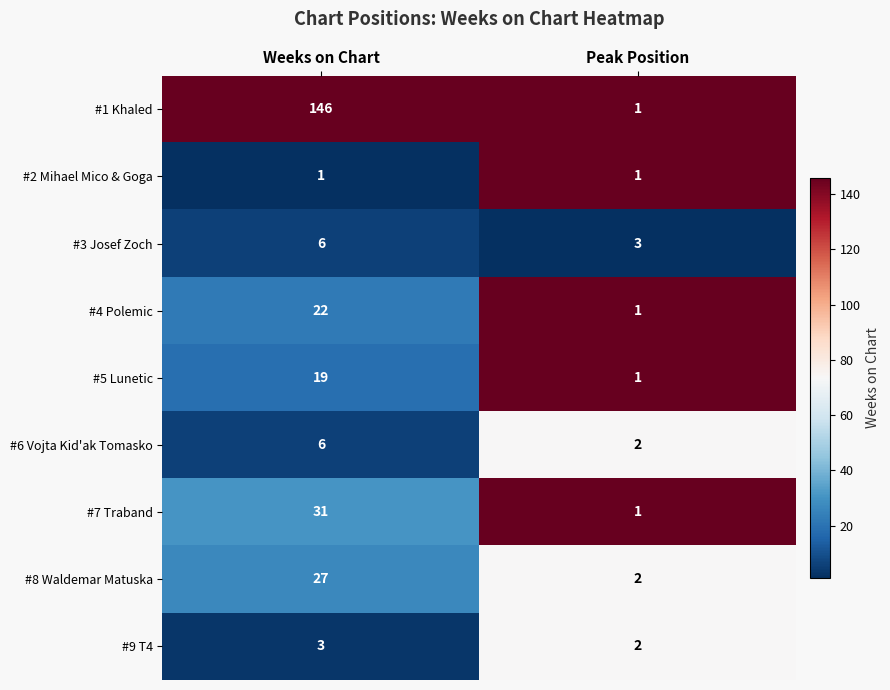

Rank the categories by #1 Khaled value from lowest to highest.

Peak Position, Weeks on Chart